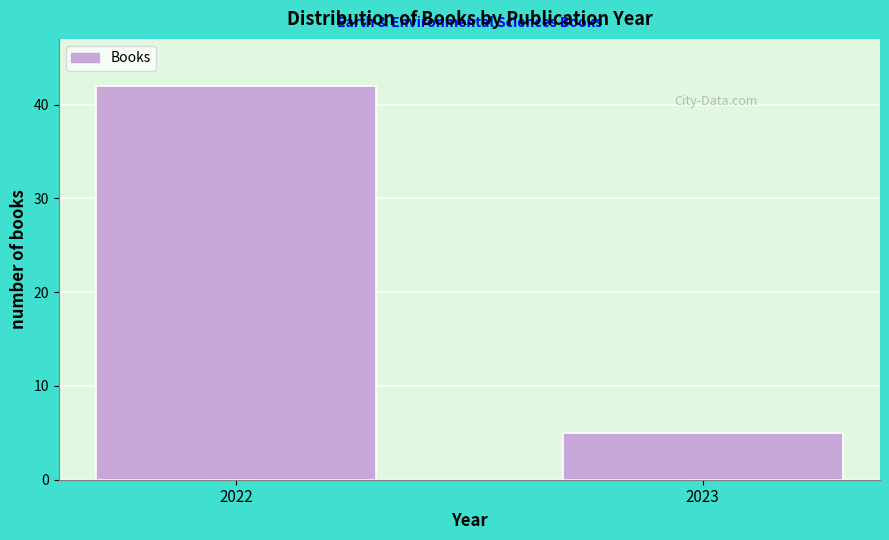

Reading right to left, what are all the values shown in this chart?

2023=5	2022=42